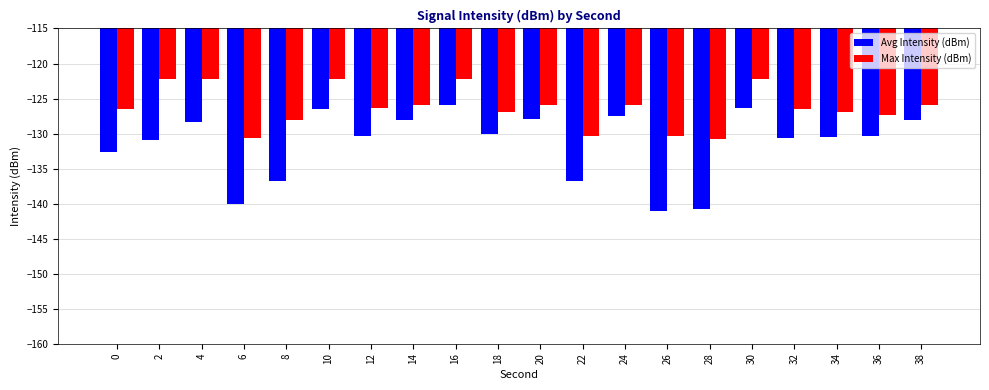

What is the greatest value displayed?

-122.3